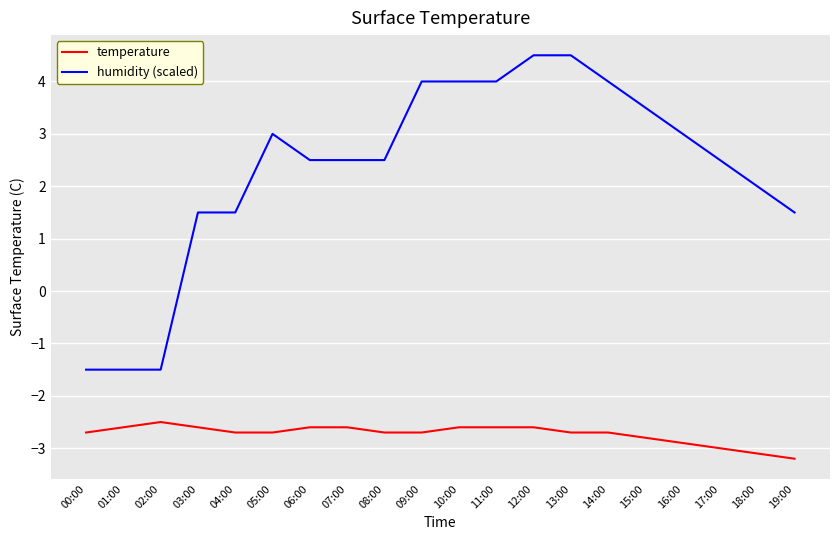

True or false: humidity (scaled) and temperature cross at least once.

False